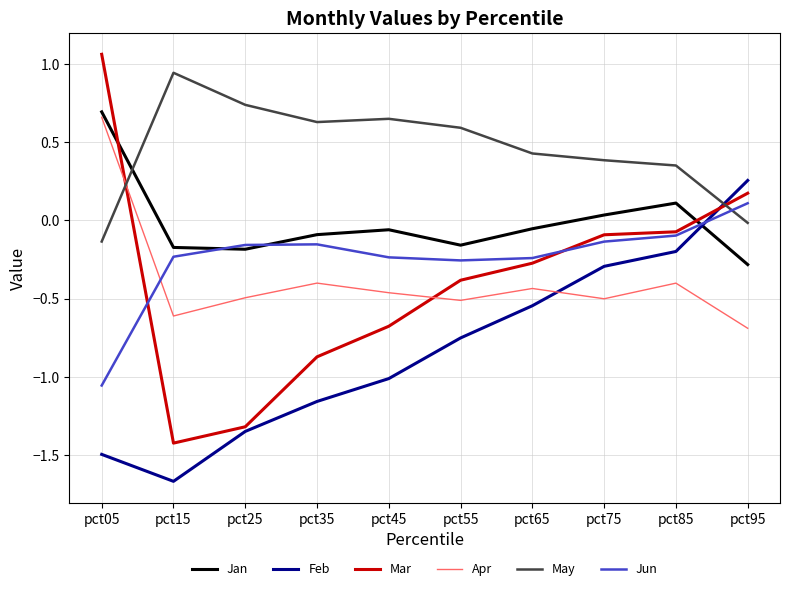

True or false: Jan and Apr cross at least once.

False